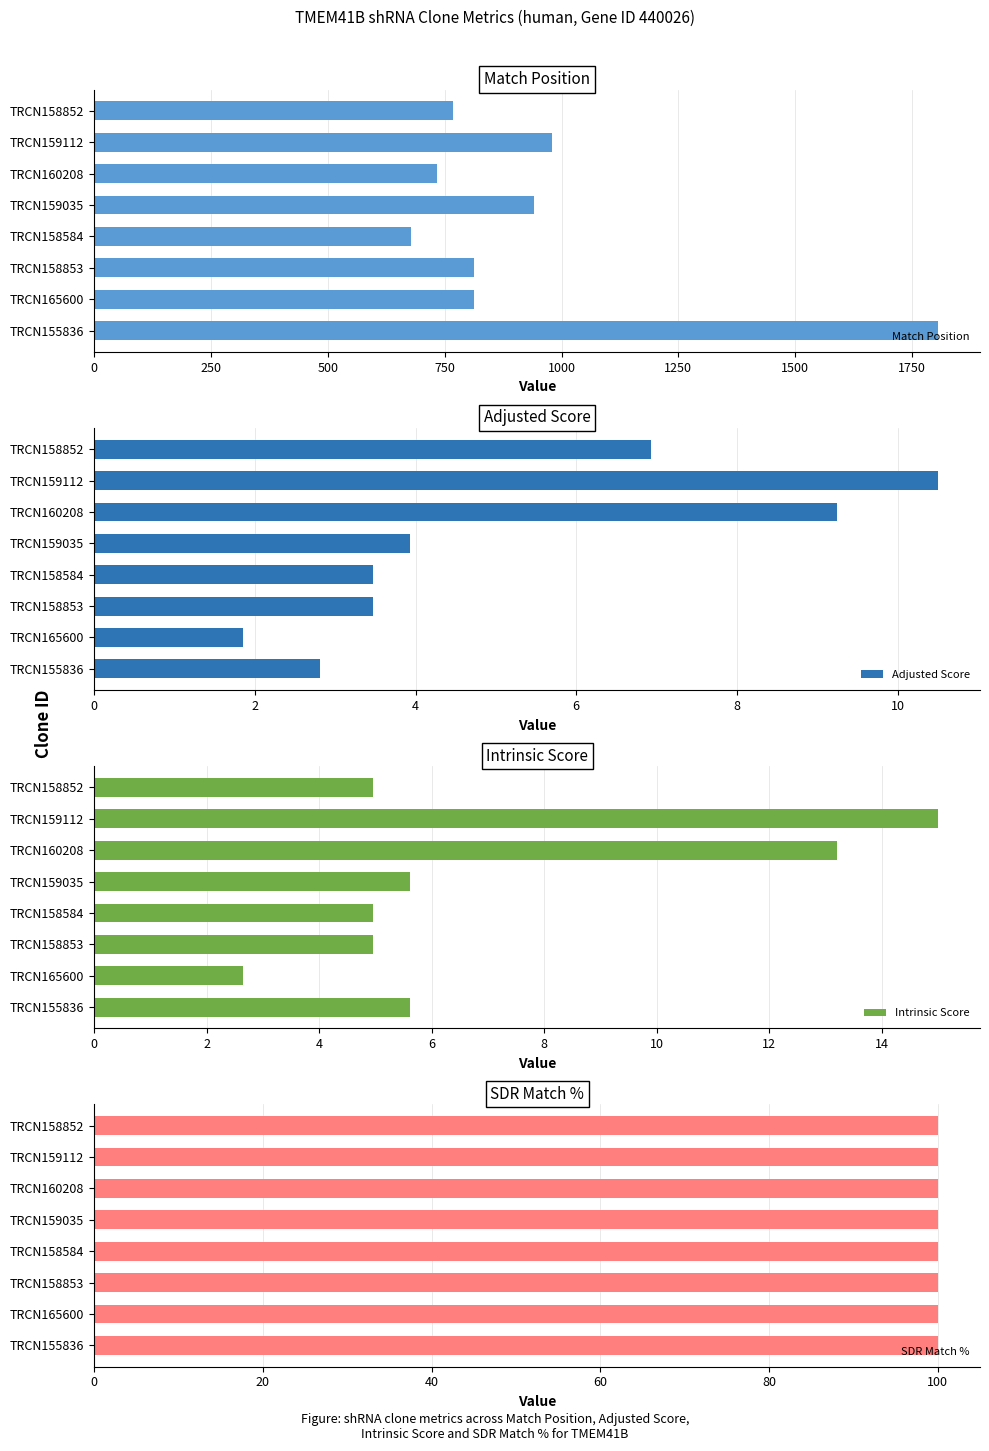

What is the greatest value displayed?

1805.0